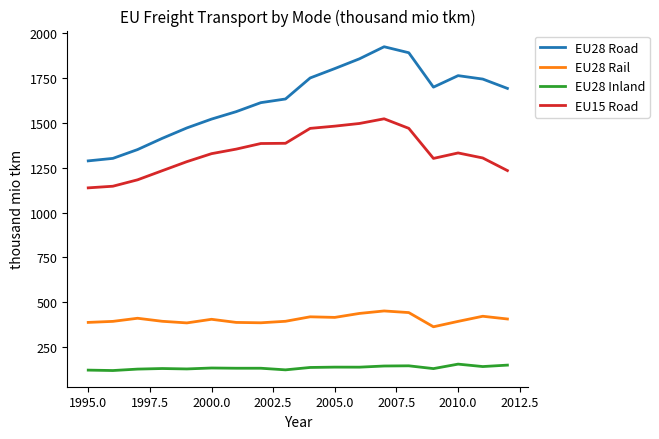

What is the smallest value displayed?

119.8